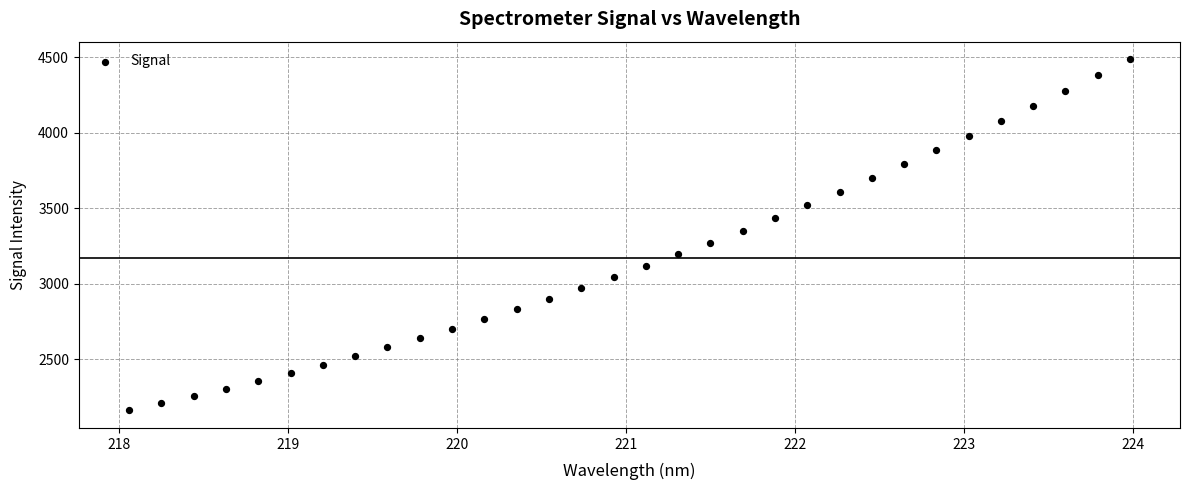

What is the range of Y values (max minus min)?

2327.1